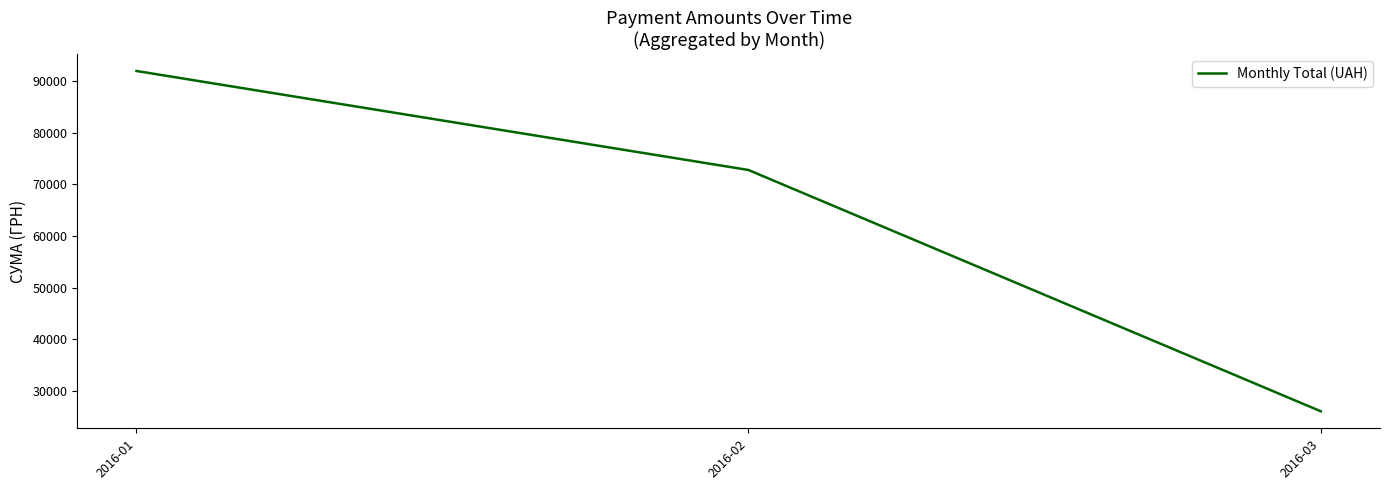

The value at 2016-02 is 19254.1. True or false?

False